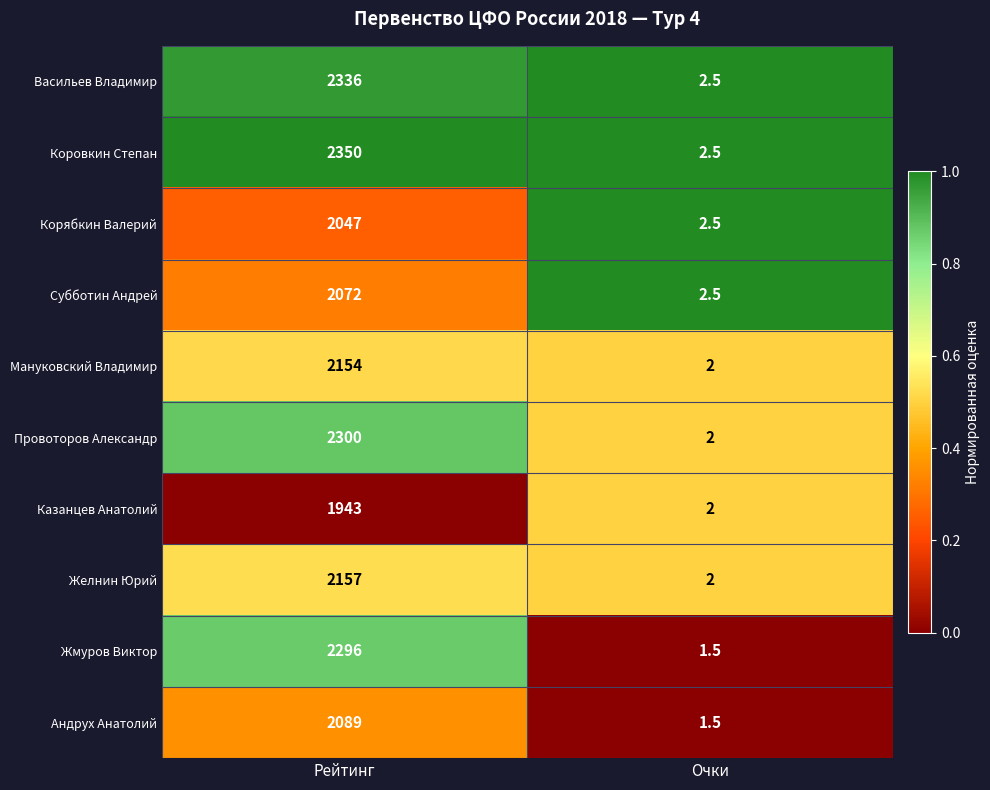

Reading left to right, extract all data points from this chart.

Васильев Владимир: 2336.0	2.5
Коровкин Степан: 2350.0	2.5
Корябкин Валерий: 2047.0	2.5
Субботин Андрей: 2072.0	2.5
Мануковский Владимир: 2154.0	2.0
Провоторов Александр: 2300.0	2.0
Казанцев Анатолий: 1943.0	2.0
Желнин Юрий: 2157.0	2.0
Жмуров Виктор: 2296.0	1.5
Андрух Анатолий: 2089.0	1.5